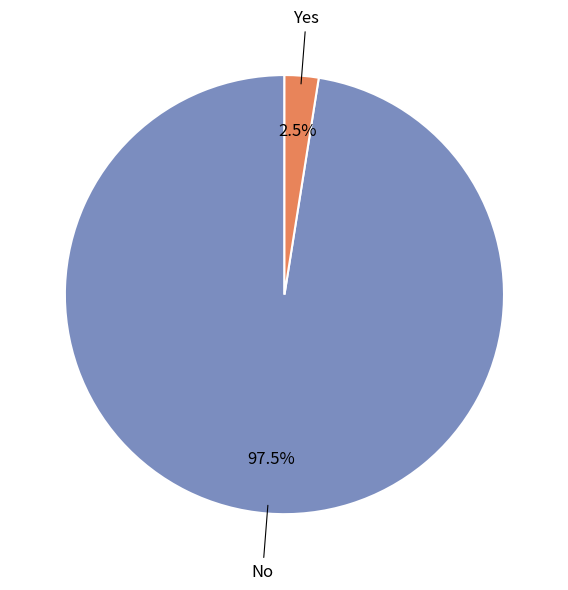

To the nearest percent, what is the difference between the largest and smallest slice percentages?

95%